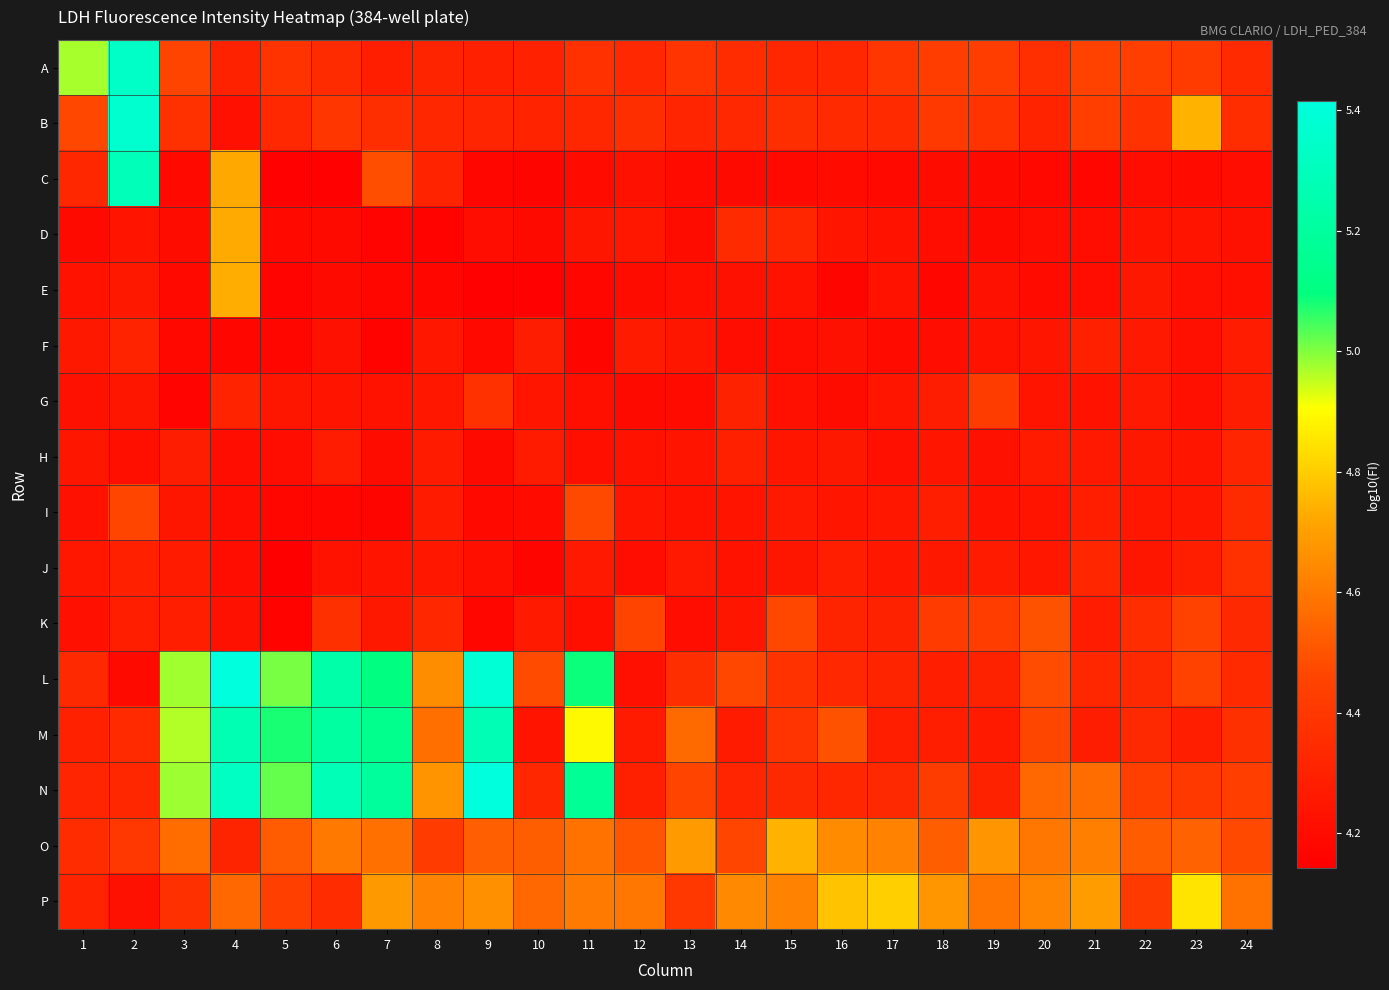

List the series in order of their peak value, lowest first.

F, H, J, G, I, K, D, E, O, P, M, C, A, B, L, N